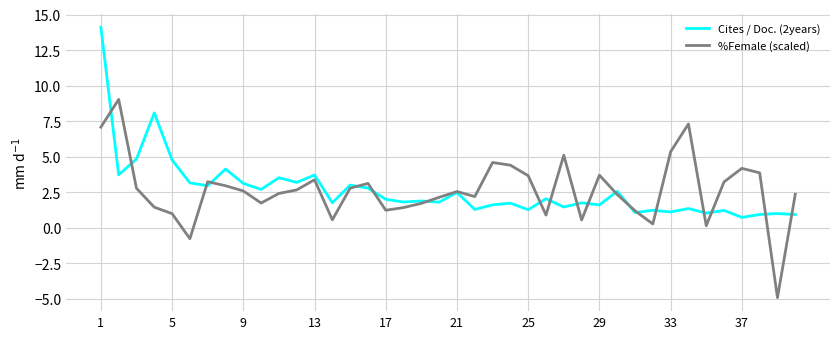

Which series has the largest range (max minus min)?

%Female (scaled)